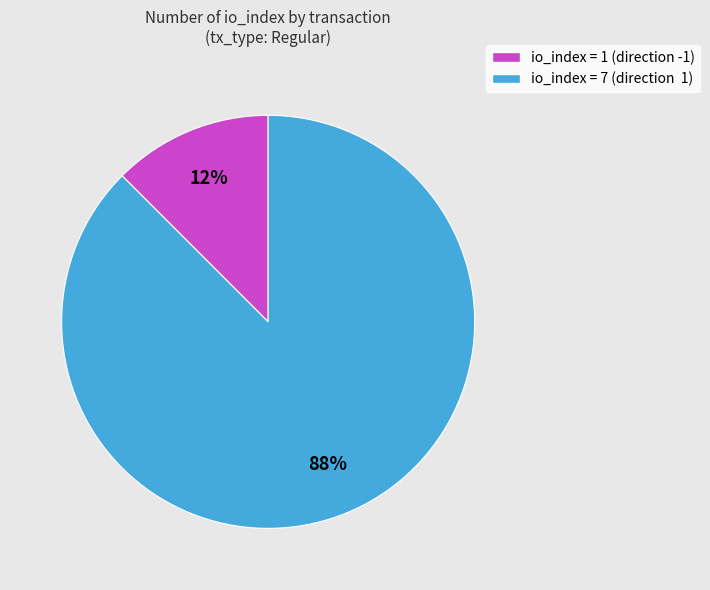

To the nearest percent, what is the average slice percentage?

50%